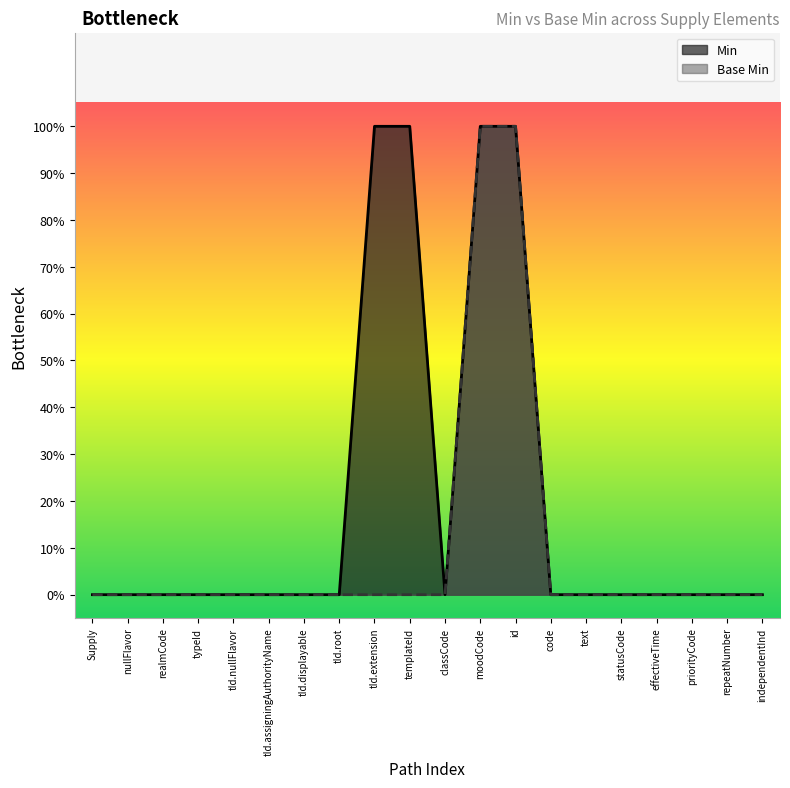

Reading left to right, extract all data points from this chart.

Min: 0	0	0	0	0	0	0	0	1	1	0	1	1	0	0	0	0	0	0	0
Base Min: 0	0	0	0	0	0	0	0	0	0	0	1	1	0	0	0	0	0	0	0